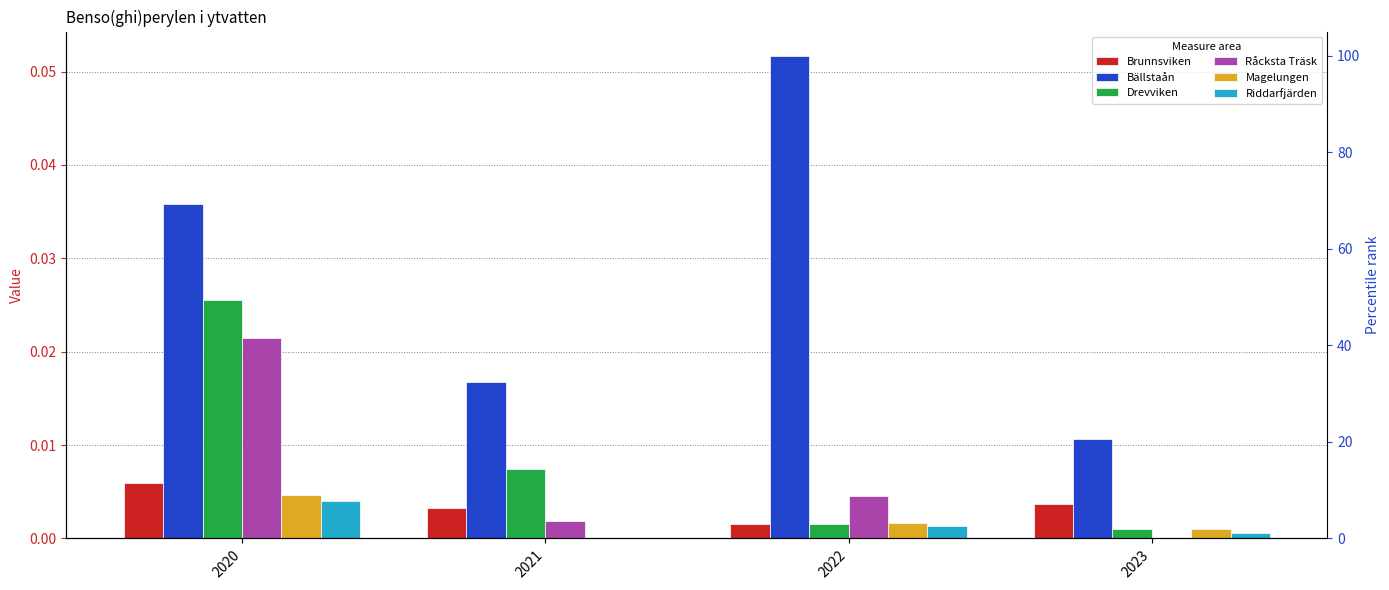

List the labels in order of Drevviken value, largest first.

2020, 2021, 2022, 2023